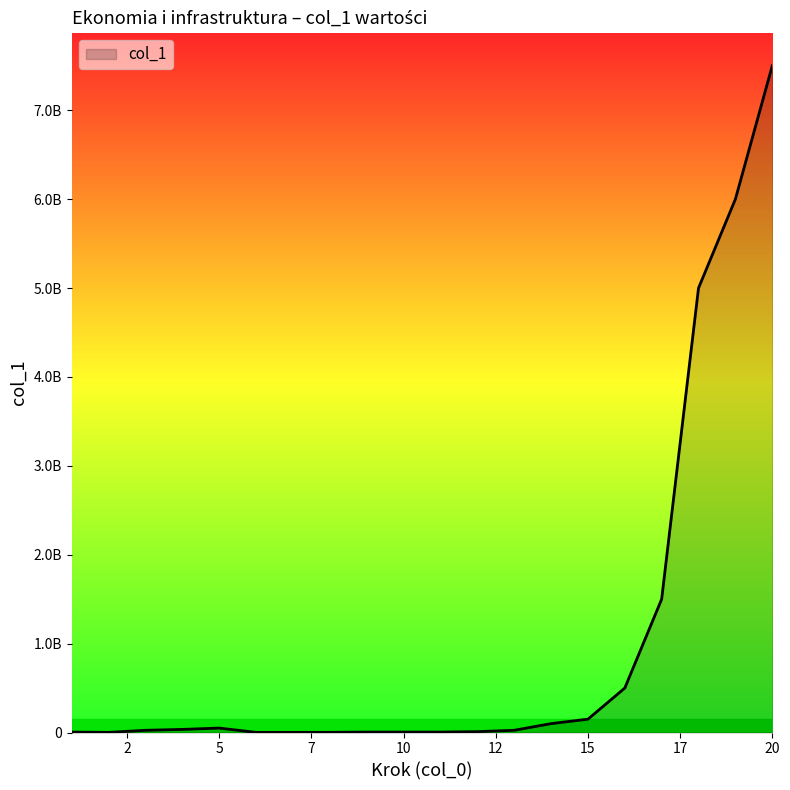

What is the value of the 2nd point from the left?

1500000